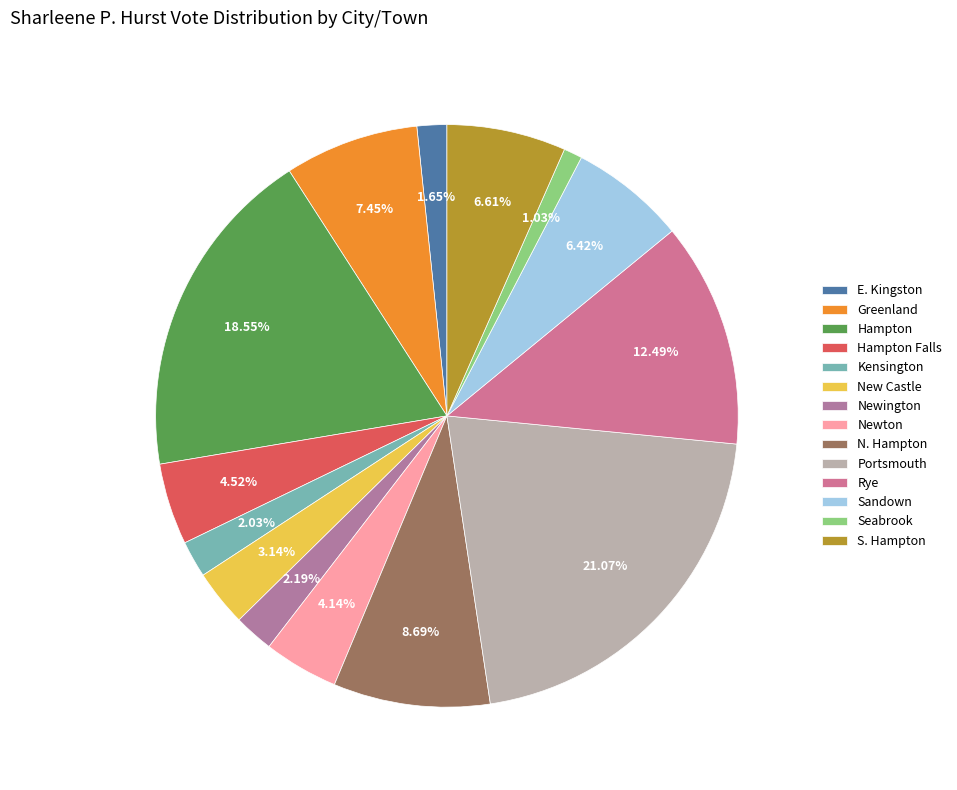

How many slices are in this pie chart?

14